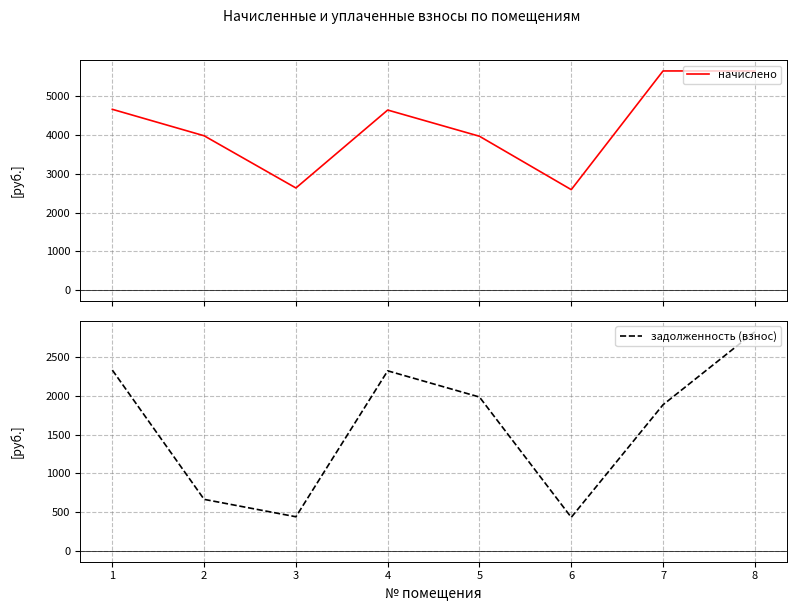

The value of задолженность (взнос) at 8 is 2828.7. True or false?

True